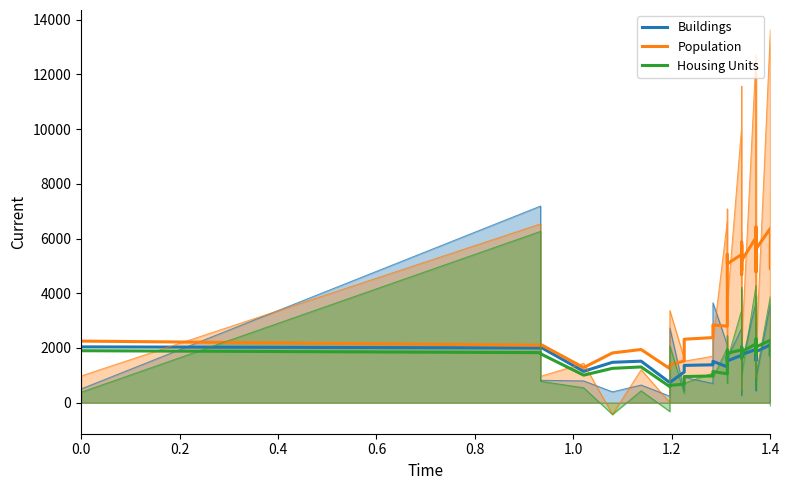

Is it true that Buildings equals 599.4 at 16?

False